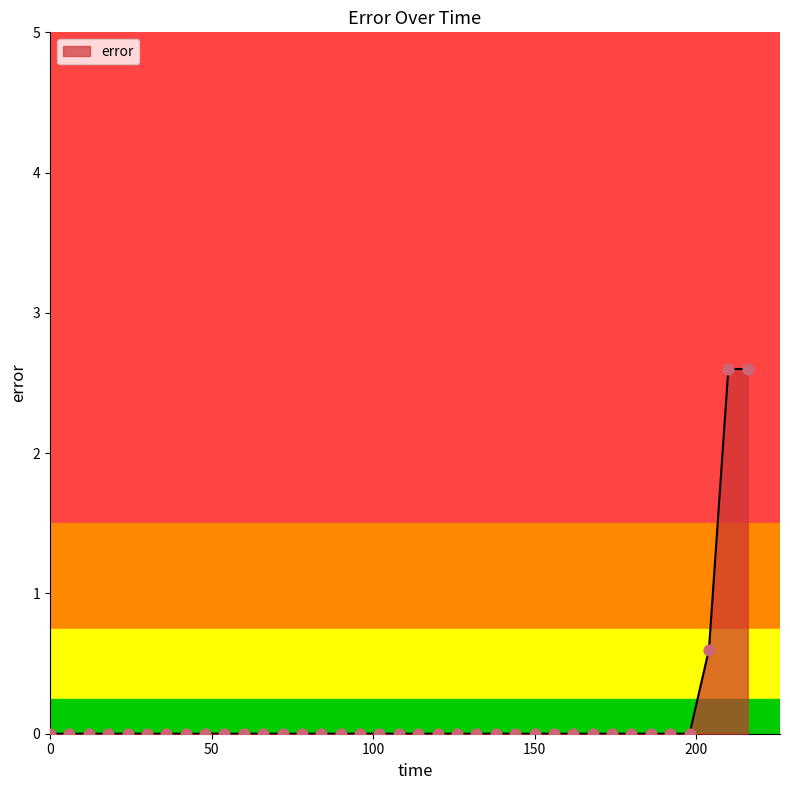

What is the greatest value displayed?

2.6